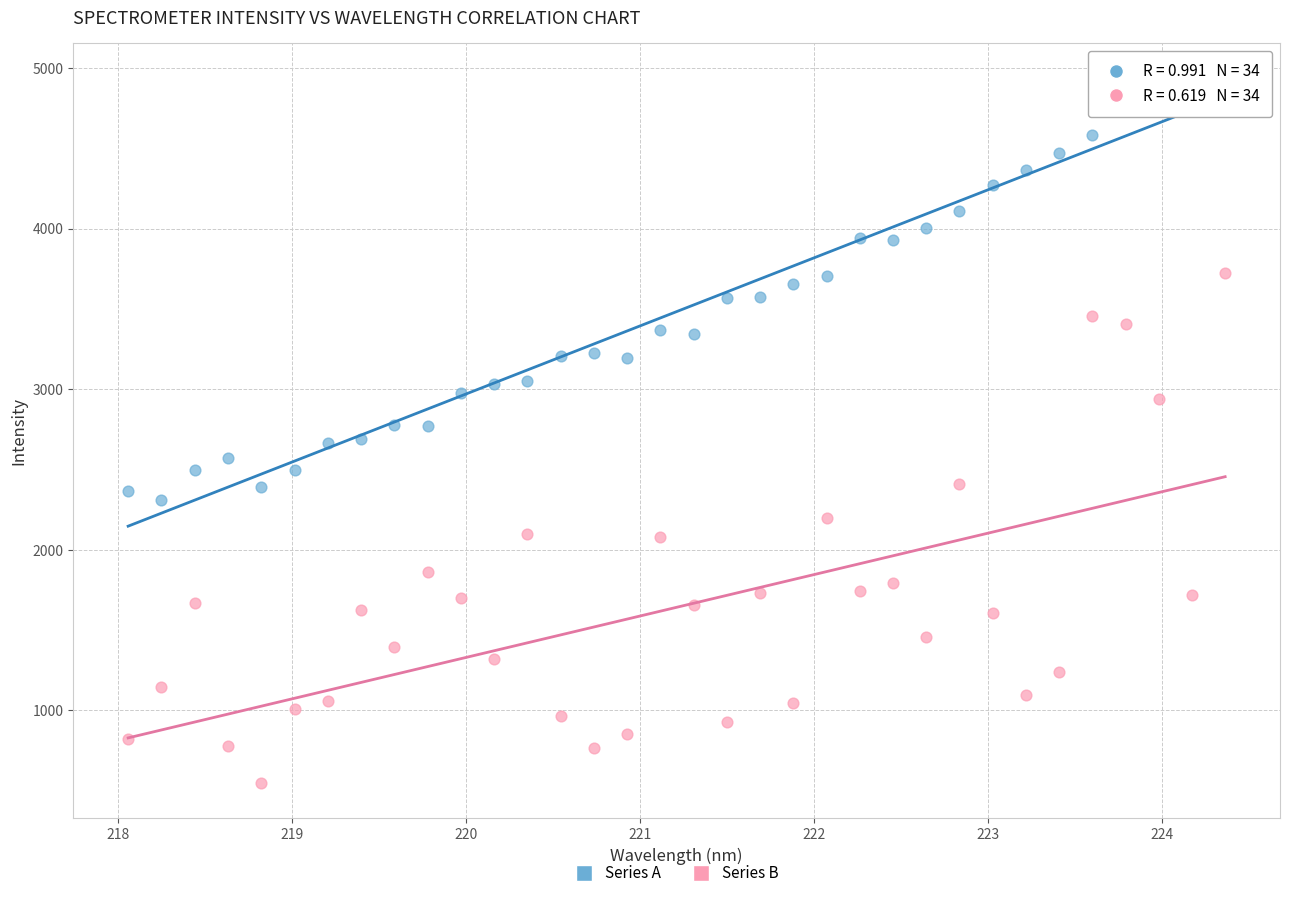

Across all data points, what is the range of X values (max minus min)?

6.3